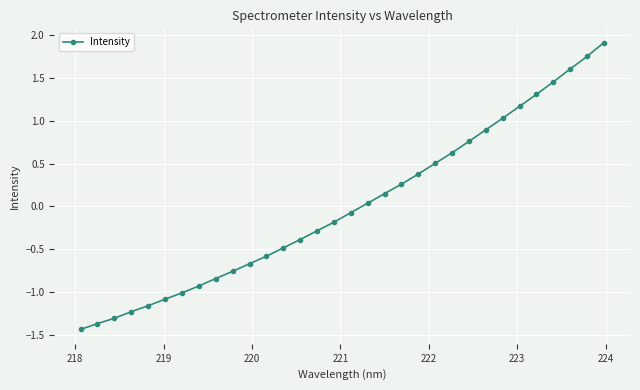

What is the difference between the maximum and second lowest values?

3.3